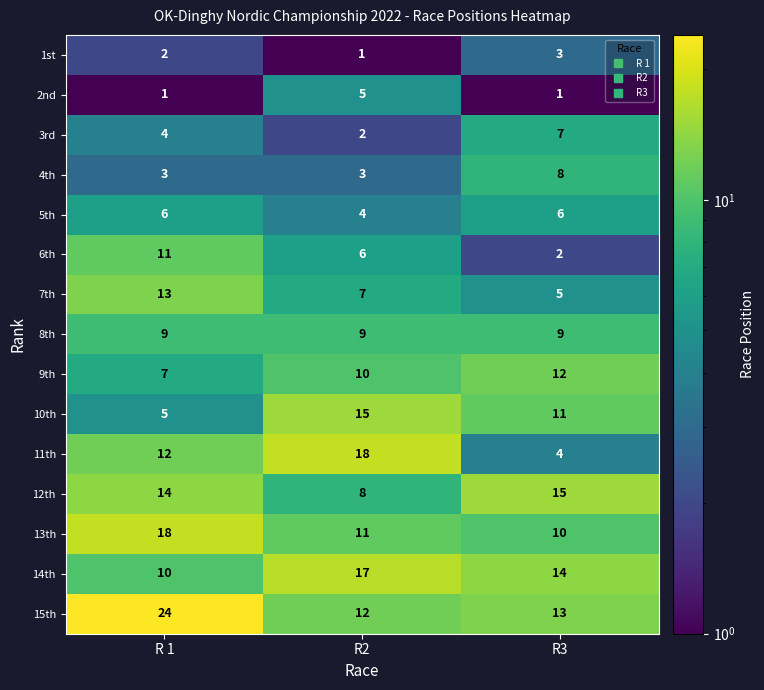

What is the highest value of the 8th series?

9